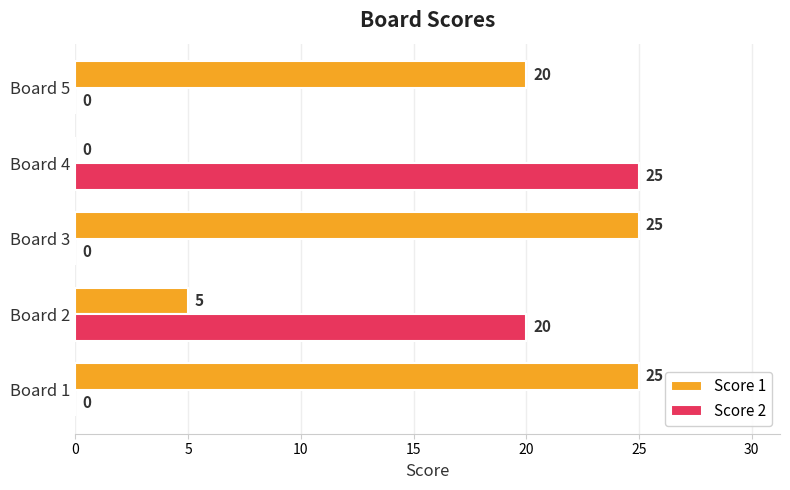

What is the maximum value for Score 2?

25